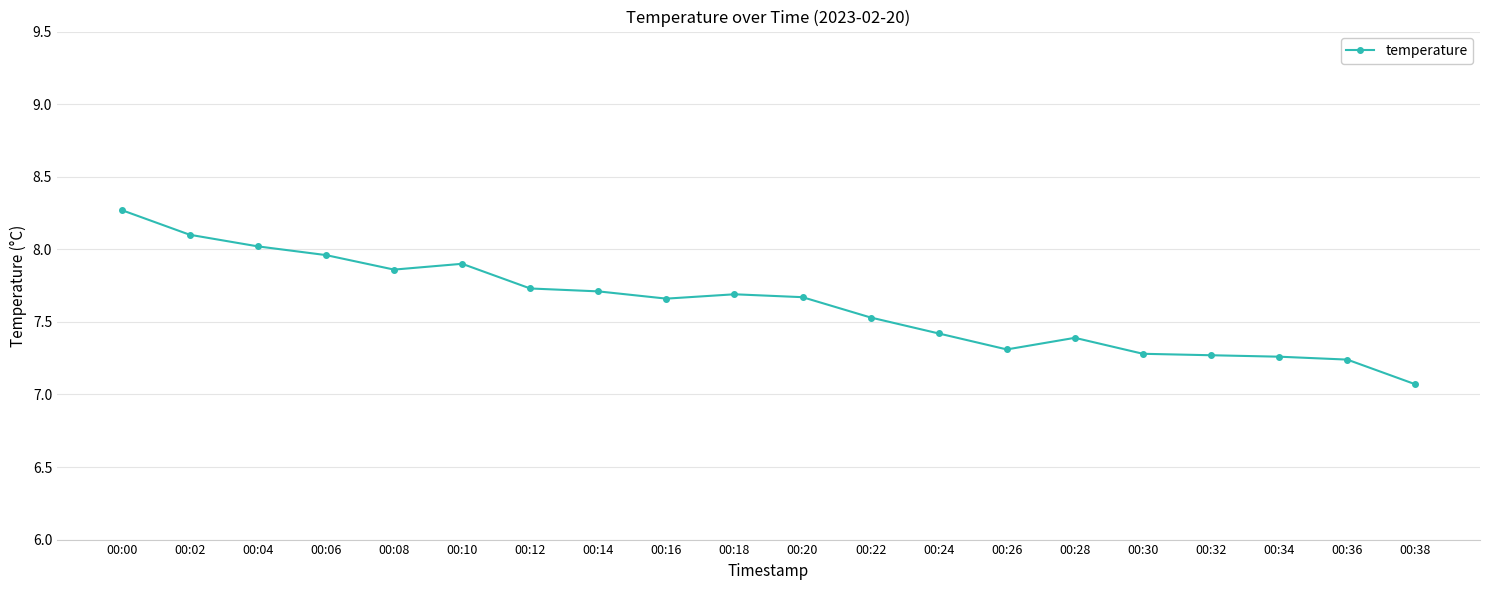

True or false: the data has more than 0 interior local peaks.

True